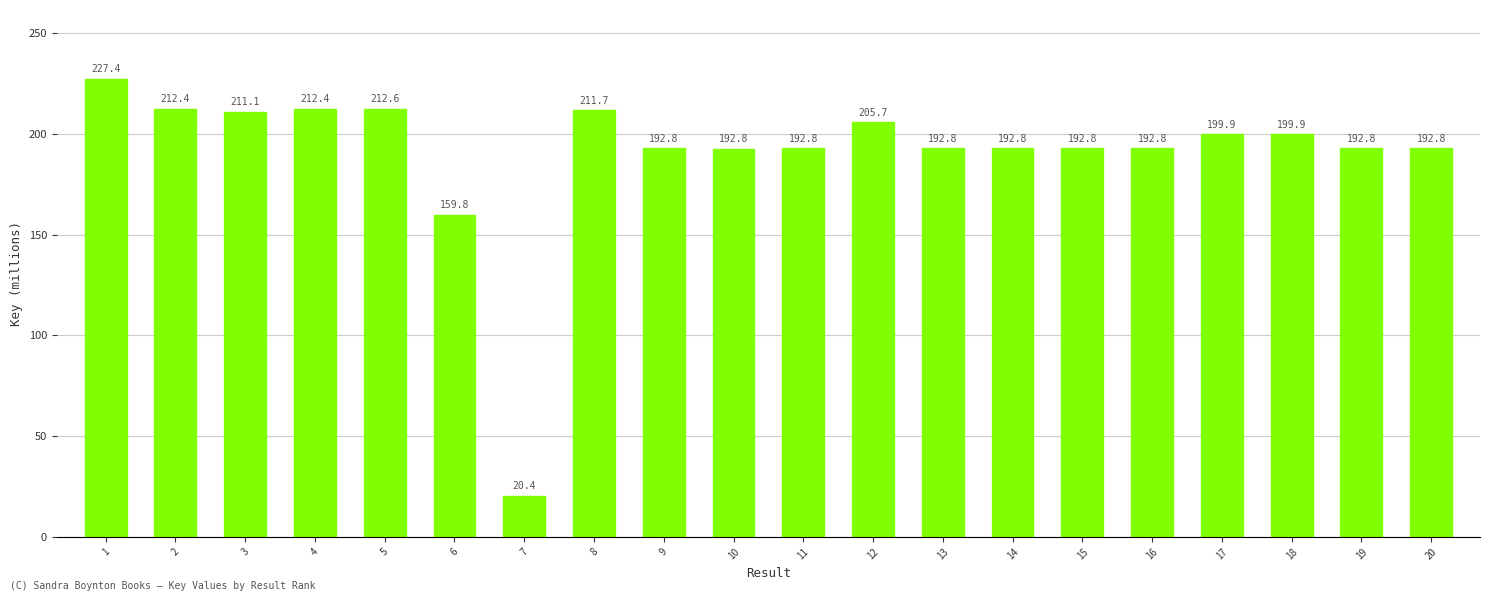

What is the value of the 9th bar from the left?

192.8